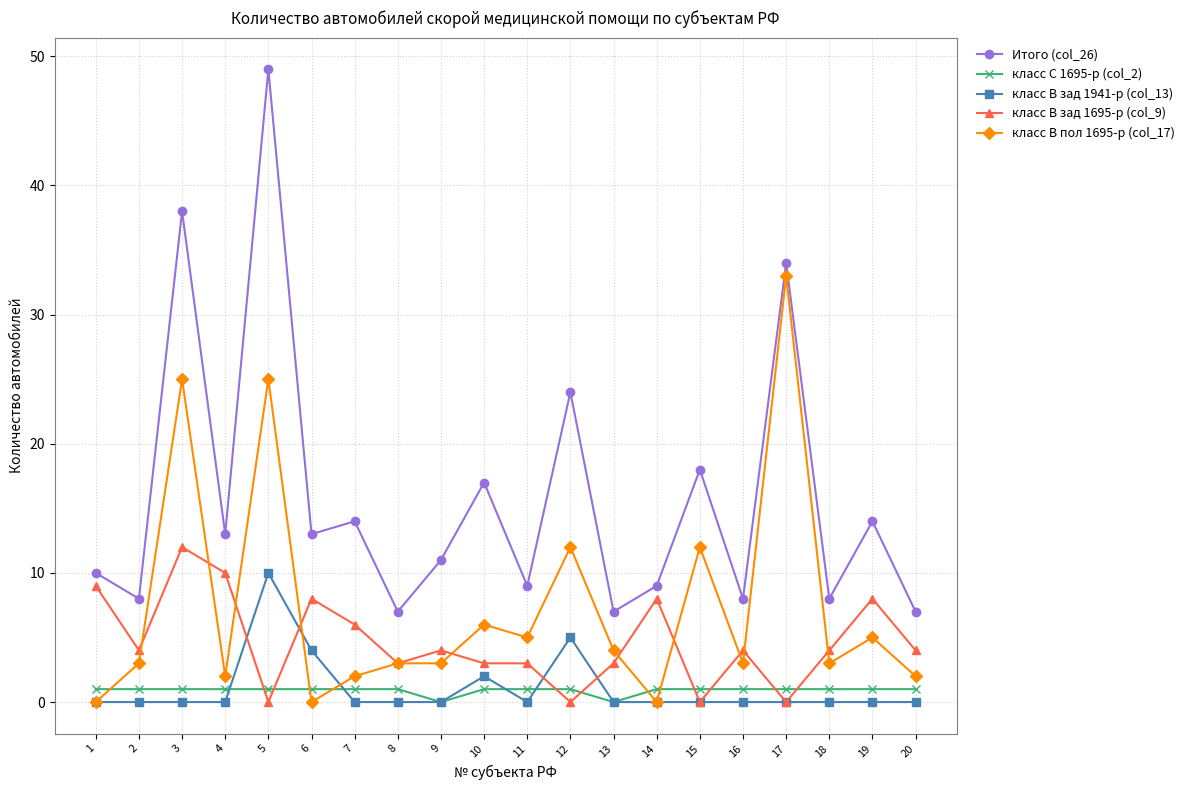

What is the total value across all series at 10?

29